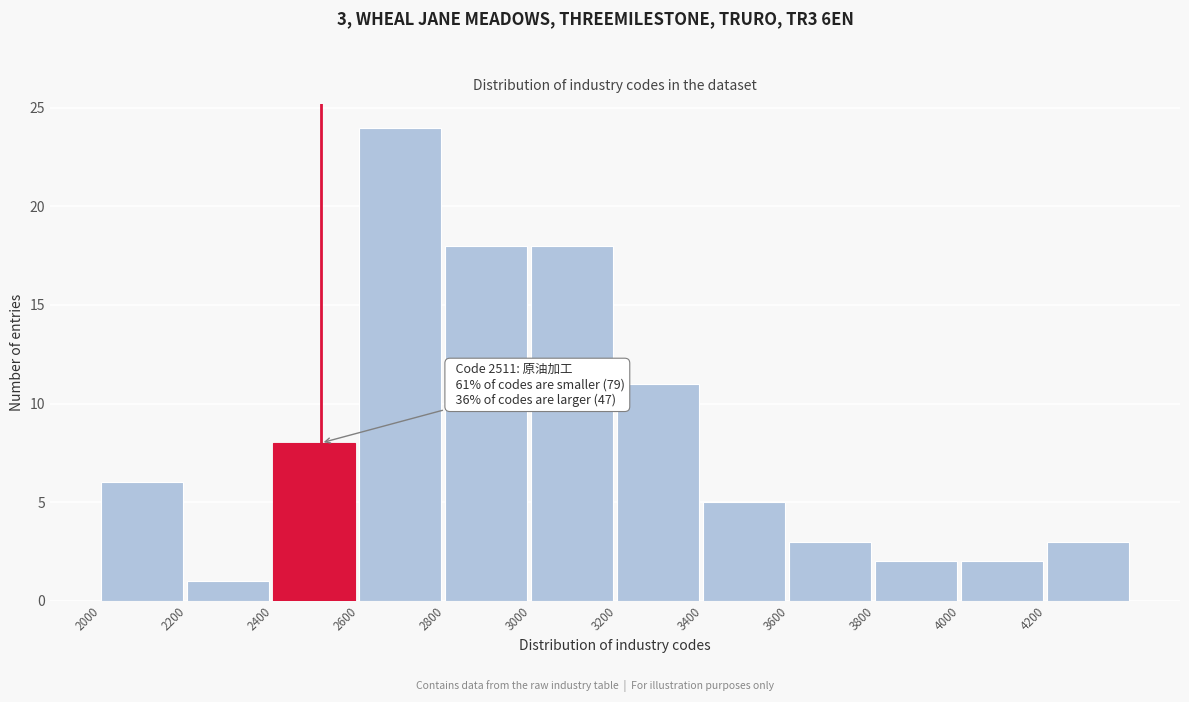

Which range on the x-axis has the tallest bar?

2600 to 2800